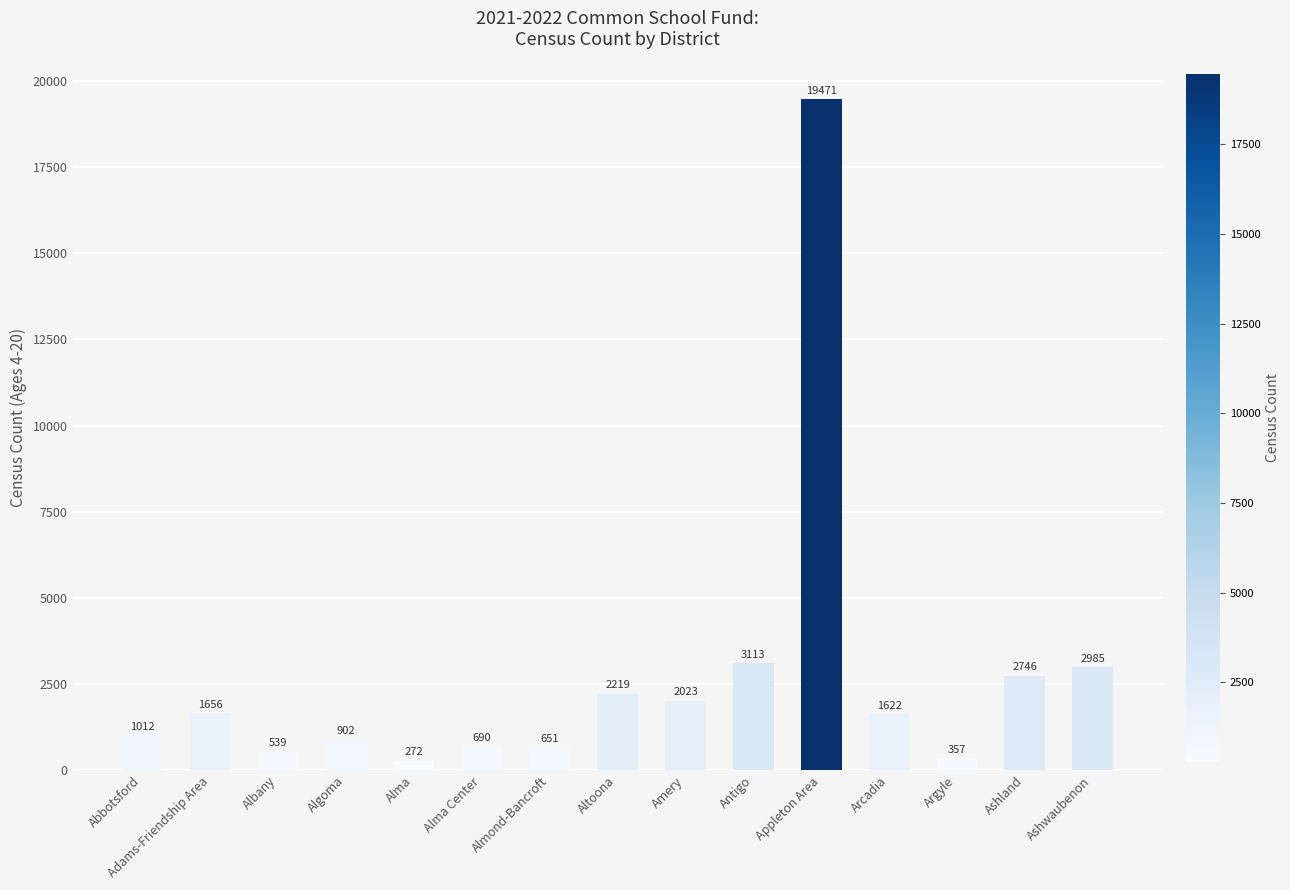

The chart shows a value of 272 at Alma. True or false?

True